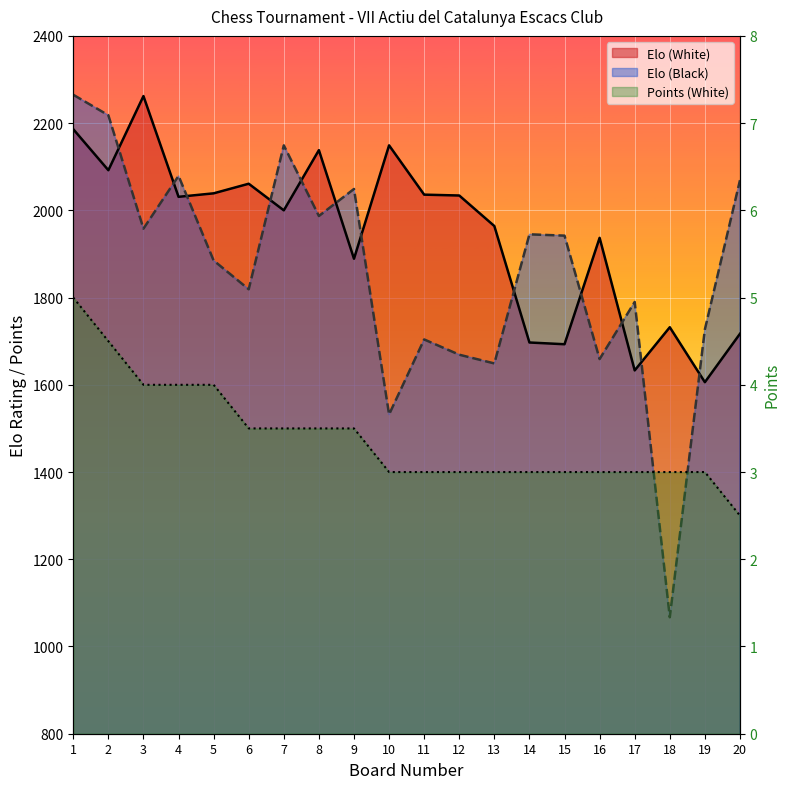

Reading left to right, transcribe all the data shown in this chart.

Elo (White): 2186.0	2092.0	2262.0	2031.0	2039.0	2061.0	2000.0	2138.0	1889.0	2149.0	2036.0	2034.0	1964.0	1697.0	1693.0	1937.0	1633.0	1732.0	1606.0	1717.0
Elo (Black): 2265.0	2218.0	1958.0	2079.0	1885.0	1819.0	2149.0	1987.0	2049.0	1532.0	1704.0	1669.0	1649.0	1945.0	1942.0	1659.0	1790.0	1067.0	1727.0	2069.0
Points (White): 5.0	4.5	4.0	4.0	4.0	3.5	3.5	3.5	3.5	3.0	3.0	3.0	3.0	3.0	3.0	3.0	3.0	3.0	3.0	2.5